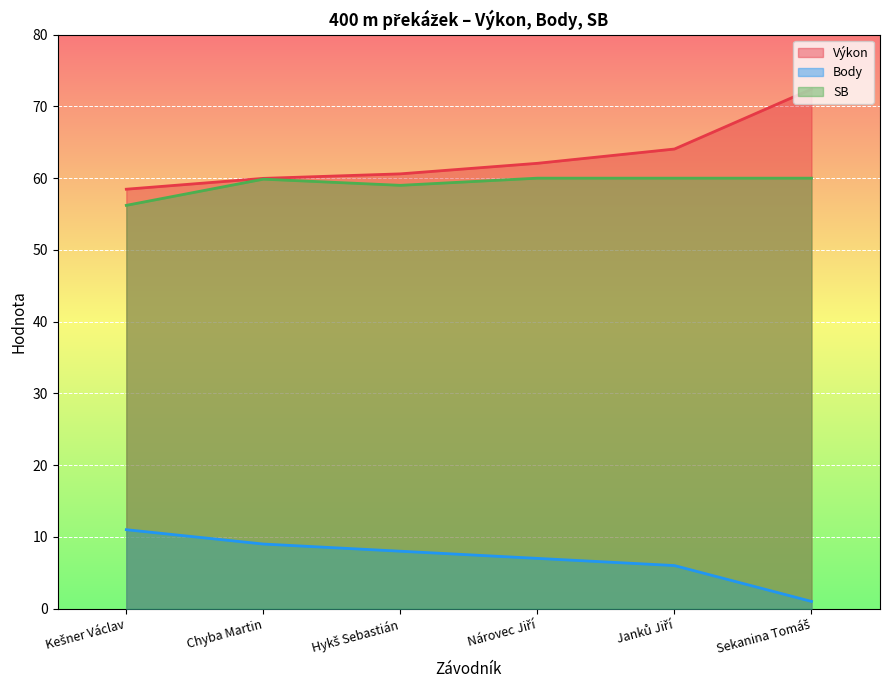

The Body series shows 1.0 at Sekanina Tomáš. True or false?

True